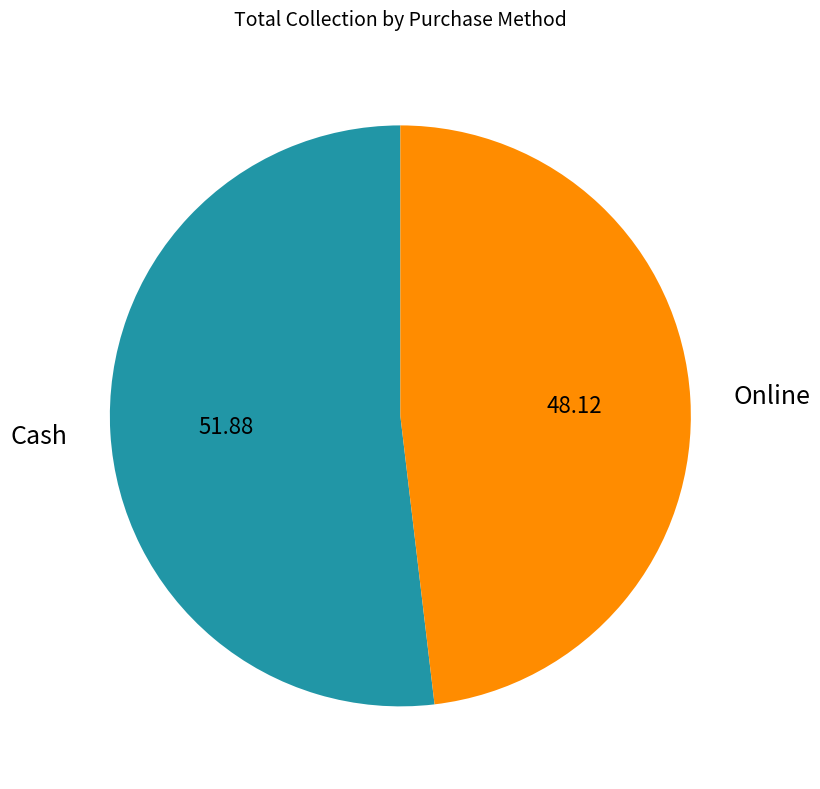

Does Cash account for over 50% of the chart?

Yes